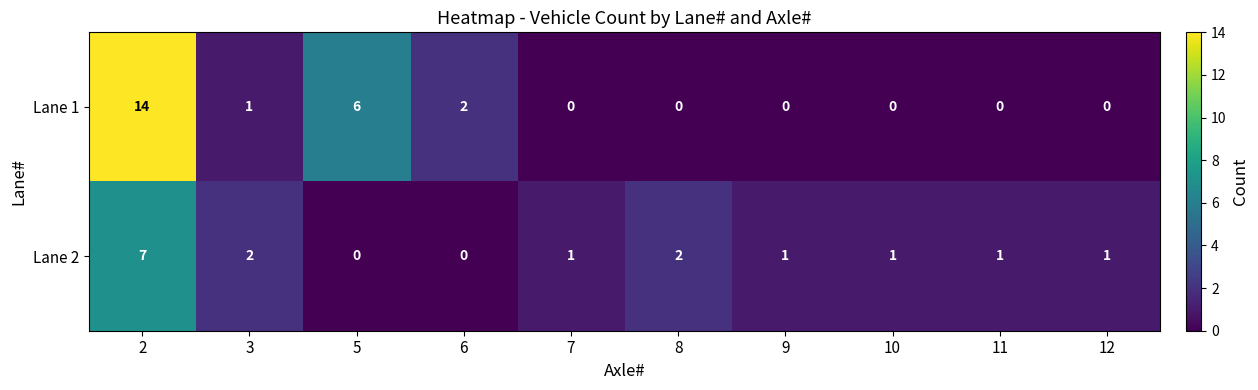

Rank the series by their maximum value, from highest to lowest.

Lane 1, Lane 2